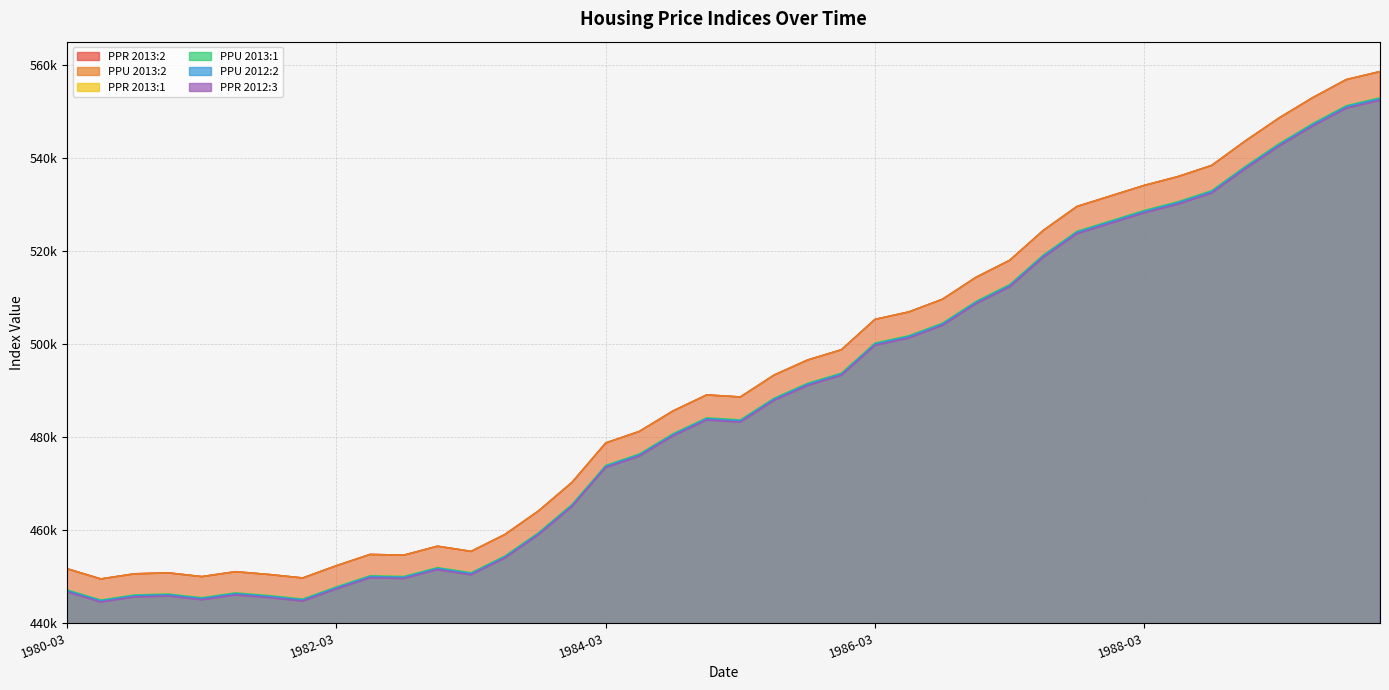

What is the greatest value displayed?

558559.6